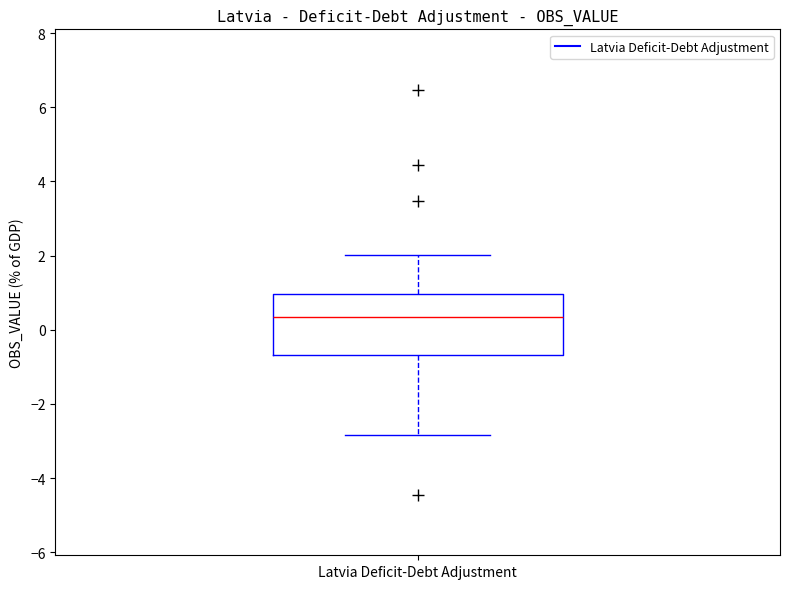

Transcribe this box plot: give where the median line is, the range the box spans, and where the two whiskers end, as read against the y-axis. The values are not printed on the chart, so give them approximately, as read against the axis.

median 0.4, box -0.6 to 1.0, whiskers -2.8 to 2.0